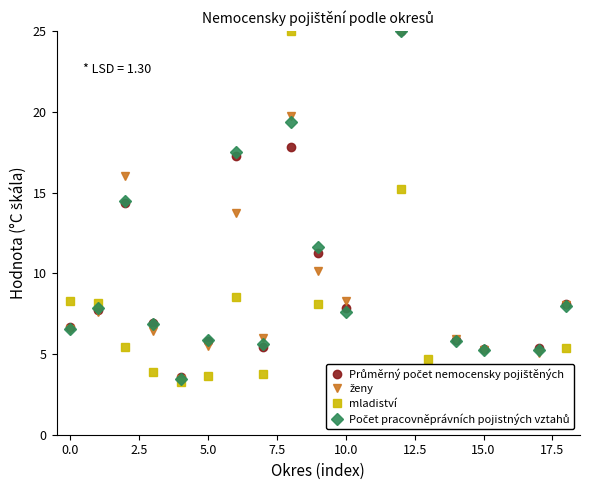

List the series in order of their peak value, lowest first.

Průměrný počet nemocensky pojištěných, ženy, mladiství, Počet pracovněprávních pojistných vztahů